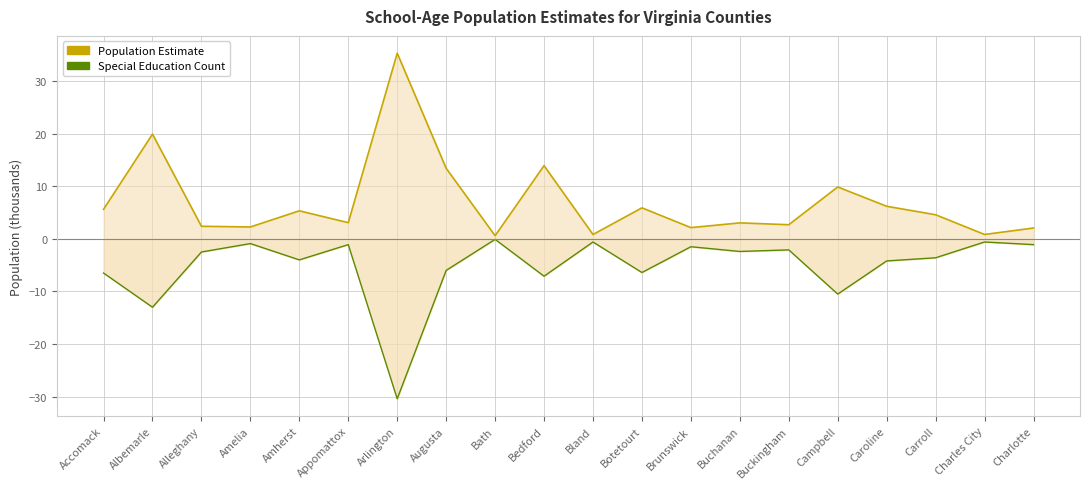

What is the sum of all Population Estimate (top) values?

139.9